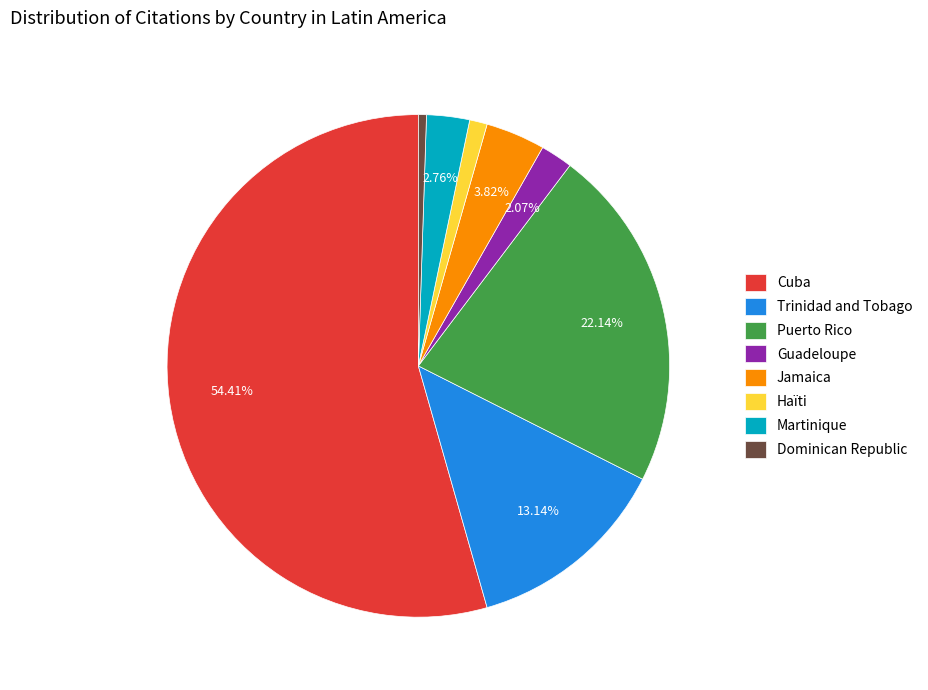

What is the largest slice in the pie chart?

Cuba